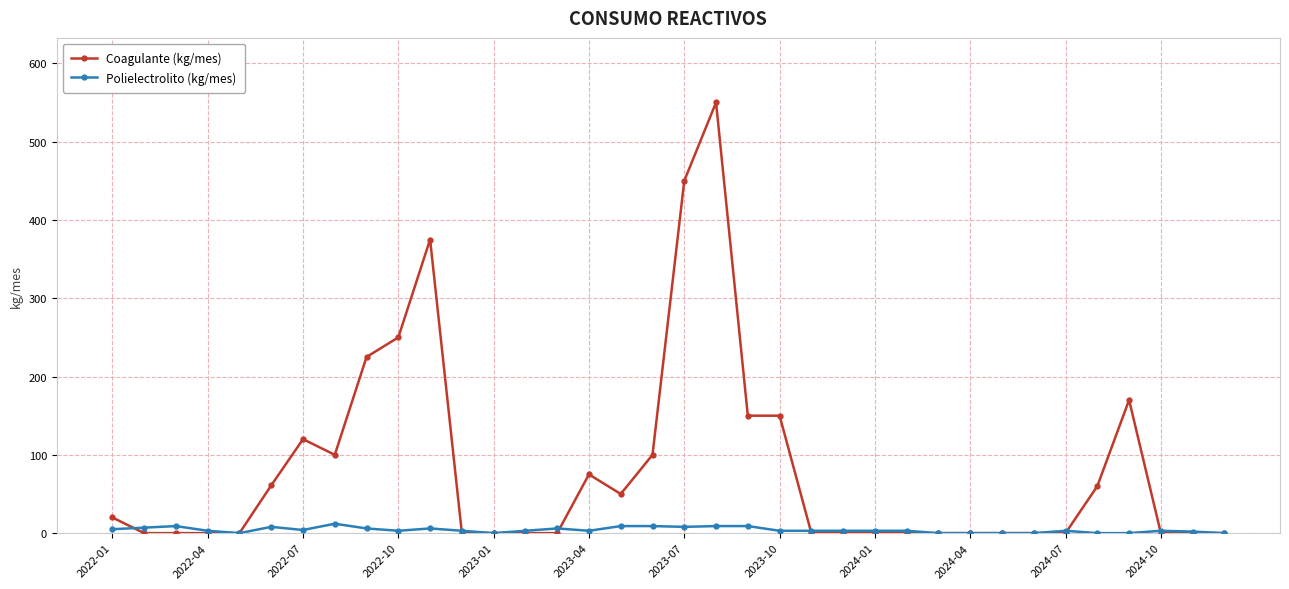

What is the maximum value shown in the chart?

550